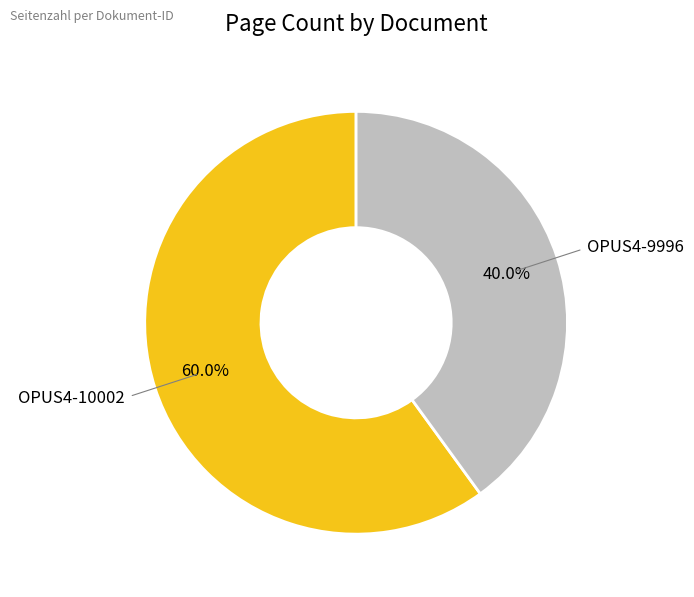

Combined, what portion of the pie is OPUS4-9996 and OPUS4-10002?

100.0%